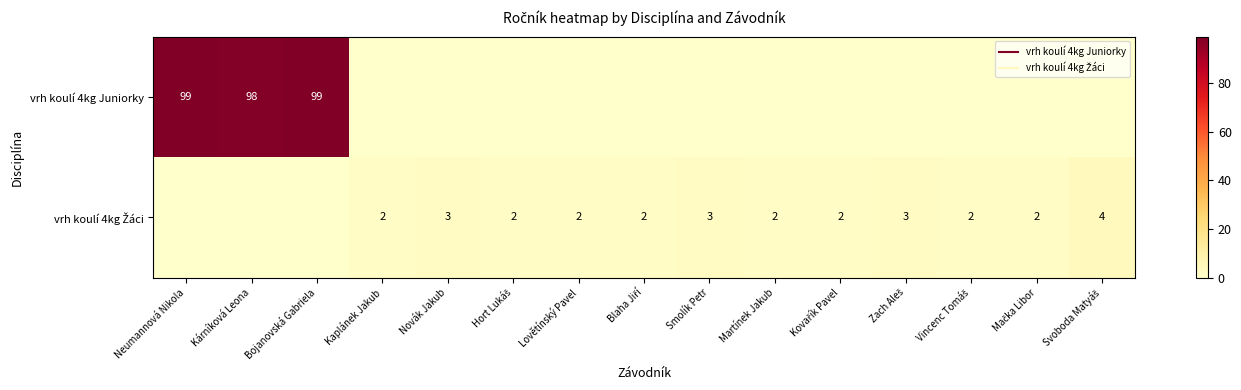

The vrh koulí 4kg Juniorky series shows 0 at Blaha Jiří. True or false?

True